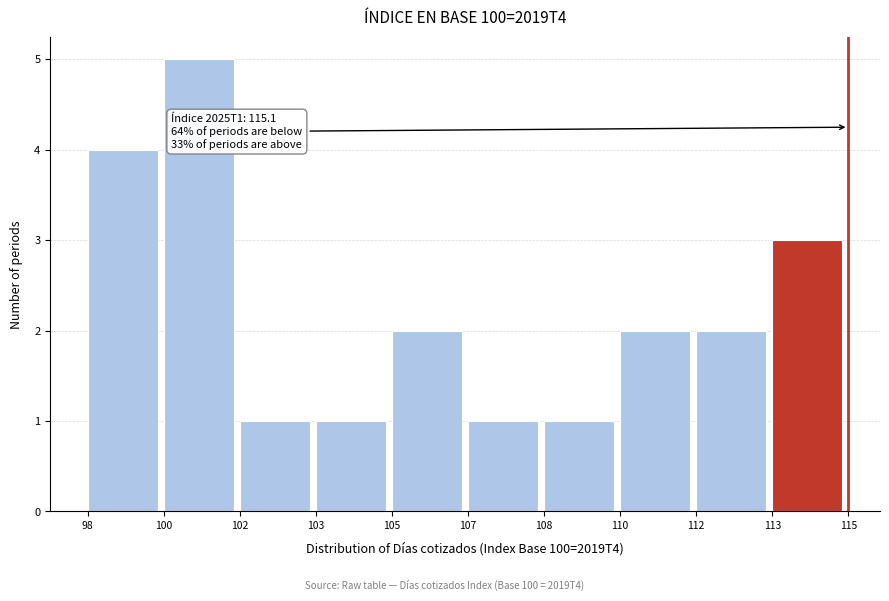

Reading right to left, list all the values displayed in this chart.

113=3	112=2	110=2	108=1	107=1	105=2	103=1	102=1	100=5	98=4